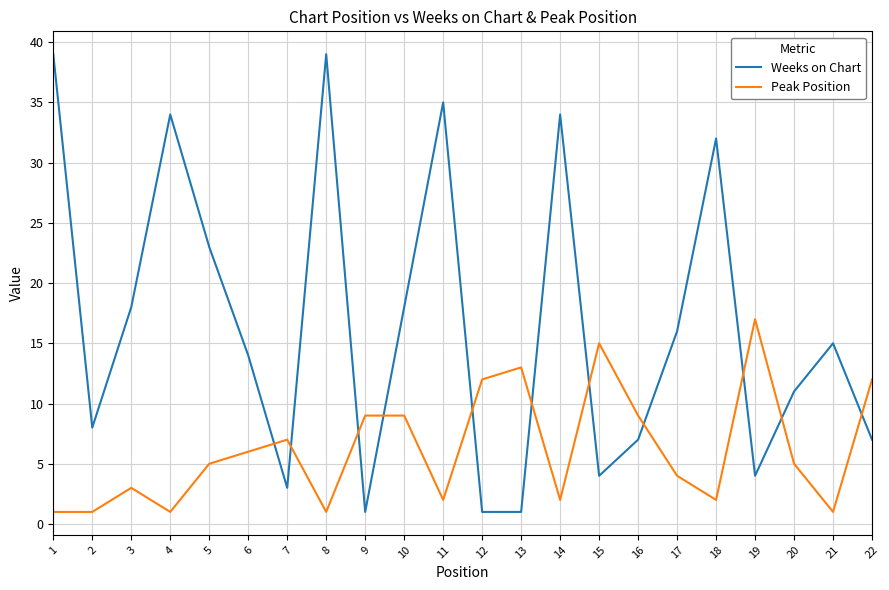

Reading right to left, transcribe all the data shown in this chart.

Weeks on Chart: 22=7	21=15	20=11	19=4	18=32	17=16	16=7	15=4	14=34	13=1	12=1	11=35	10=18	9=1	8=39	7=3	6=14	5=23	4=34	3=18	2=8	1=39
Peak Position: 22=12	21=1	20=5	19=17	18=2	17=4	16=9	15=15	14=2	13=13	12=12	11=2	10=9	9=9	8=1	7=7	6=6	5=5	4=1	3=3	2=1	1=1